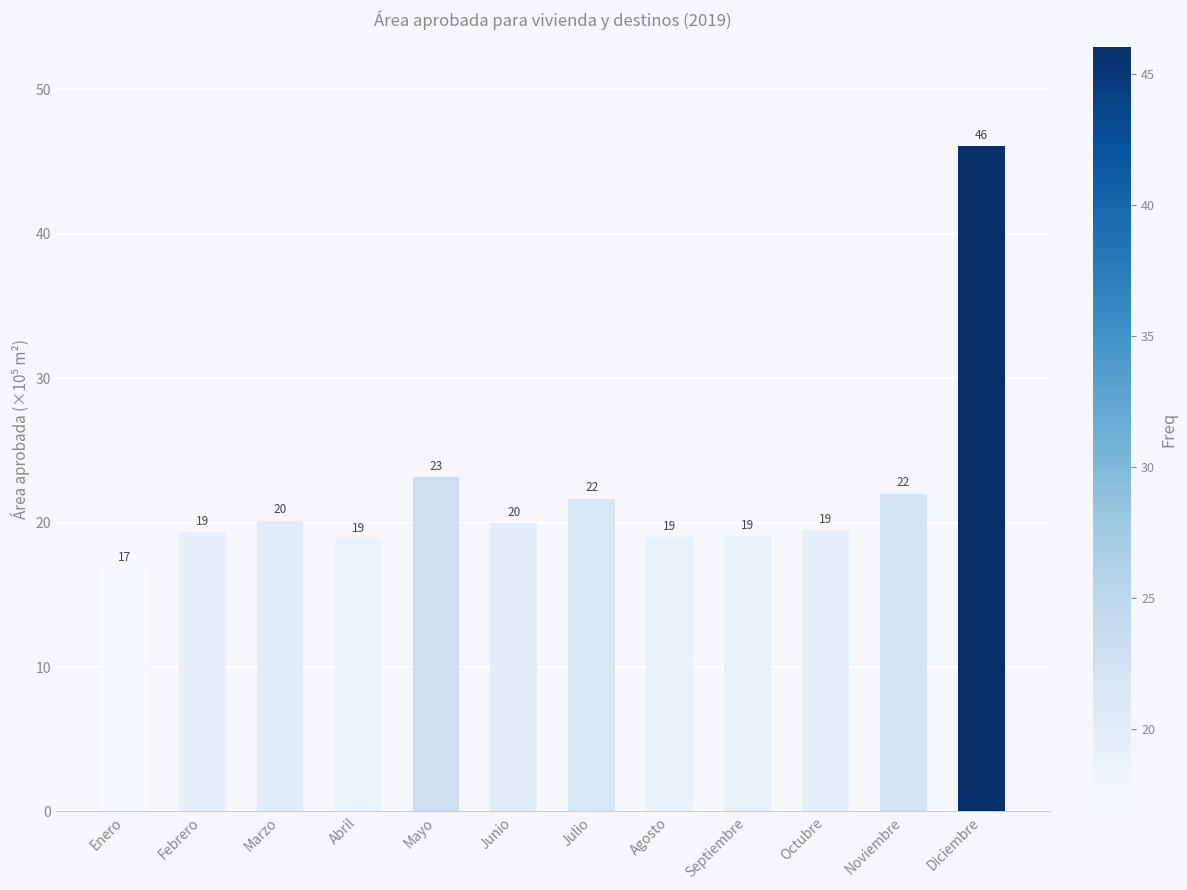

Count the number of categories in the chart.

12